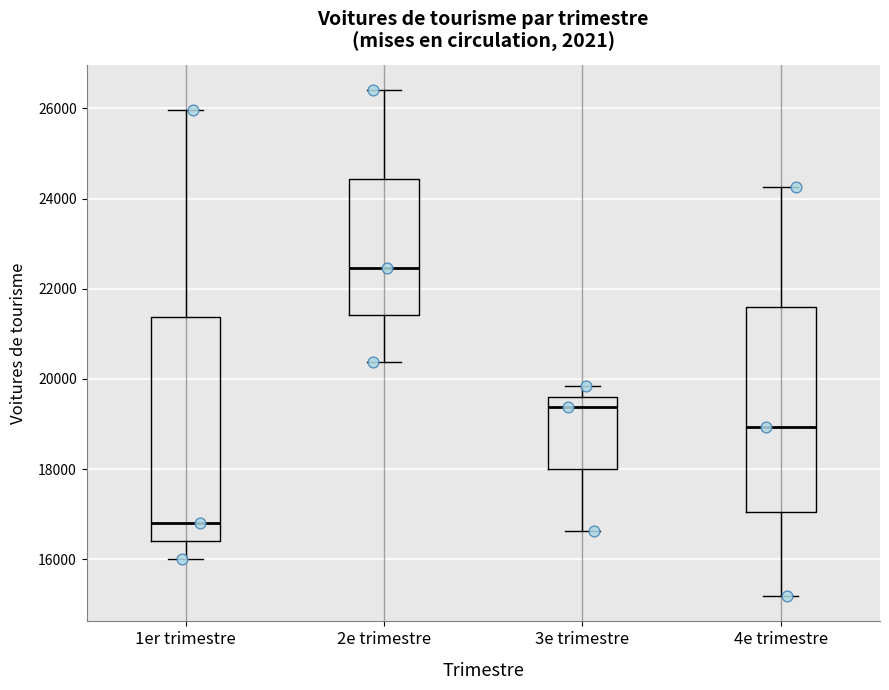

Reading left to right, read every box against the y-axis: the position of its median line, the range the box covers, and the ends of its whiskers. The values are not printed on the chart, so give them approximately, as read against the axis.

1er trimestre: median 16800, box 16400 to 21400, whiskers 16000 to 26000
2e trimestre: median 22400, box 21400 to 24400, whiskers 20400 to 26400
3e trimestre: median 19400, box 18000 to 19600, whiskers 16600 to 19800
4e trimestre: median 19000, box 17000 to 21600, whiskers 15200 to 24200